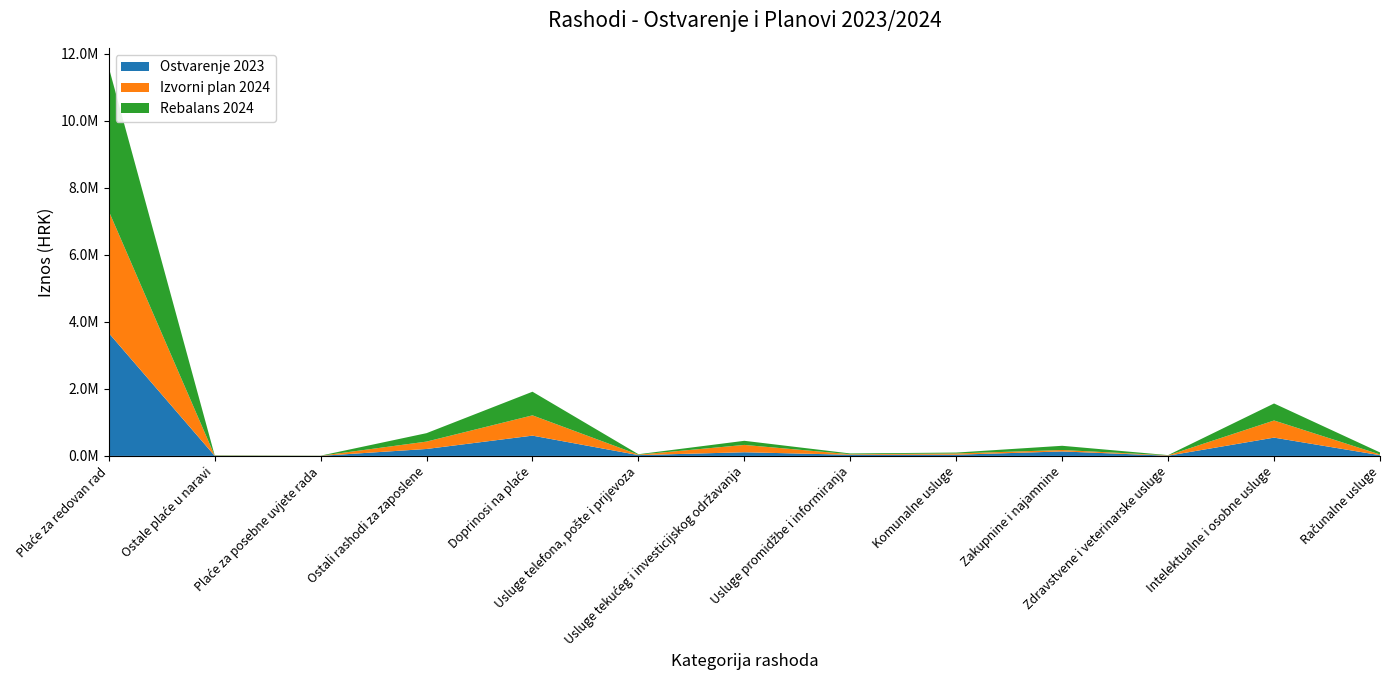

Reading left to right, list all the values displayed in this chart.

Ostvarenje 2023: Plaće za redovan rad=3666974.5	Ostale plaće u naravi=4709.0	Plaće za posebne uvjete rada=1953.1	Ostali rashodi za zaposlene=207303.7	Doprinosi na plaće=605409.9	Usluge telefona, pošte i prijevoza=24458.8	Usluge tekućeg i investicijskog održavanja=109714.0	Usluge promidžbe i informiranja=34484.2	Komunalne usluge=36030.7	Zakupnine i najamnine=133830.6	Zdravstvene i veterinarske usluge=6810.1	Intelektualne i osobne usluge=545948.4	Računalne usluge=21892.2
Izvorni plan 2024: Plaće za redovan rad=3642765.0	Ostale plaće u naravi=6300.0	Plaće za posebne uvjete rada=2369.0	Ostali rashodi za zaposlene=220315.0	Doprinosi na plaće=605244.0	Usluge telefona, pošte i prijevoza=12250.0	Usluge tekućeg i investicijskog održavanja=218300.0	Usluge promidžbe i informiranja=16000.0	Komunalne usluge=37000.0	Zakupnine i najamnine=43208.0	Zdravstvene i veterinarske usluge=10104.0	Intelektualne i osobne usluge=511570.0	Računalne usluge=21270.0
Rebalans 2024: Plaće za redovan rad=4287349.0	Ostale plaće u naravi=8330.0	Plaće za posebne uvjete rada=3494.0	Ostali rashodi za zaposlene=251589.0	Doprinosi na plaće=704965.0	Usluge telefona, pošte i prijevoza=13750.0	Usluge tekućeg i investicijskog održavanja=123000.0	Usluge promidžbe i informiranja=22803.0	Komunalne usluge=27000.0	Zakupnine i najamnine=125260.0	Zdravstvene i veterinarske usluge=6980.0	Intelektualne i osobne usluge=507480.0	Računalne usluge=60300.0